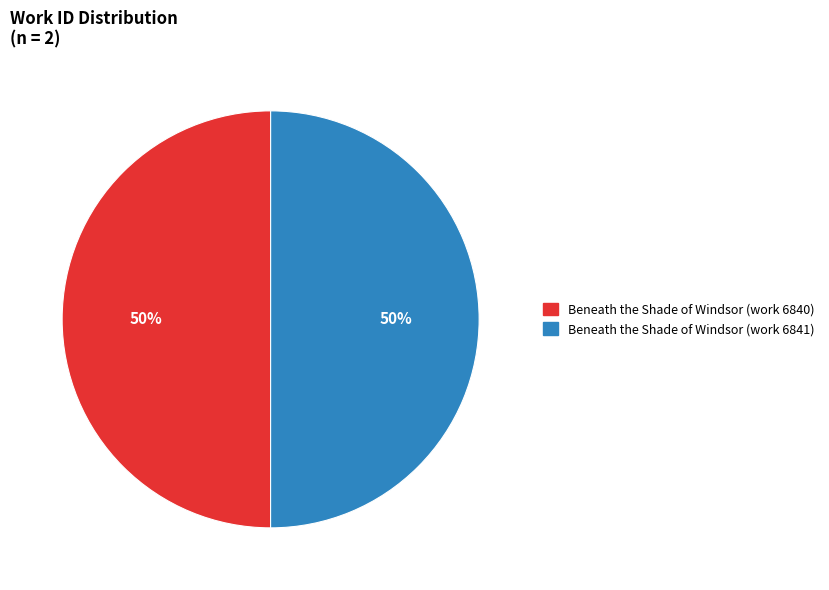

What percentage is the Beneath the Shade of Windsor (work 6841) slice, to the nearest percent?

50%